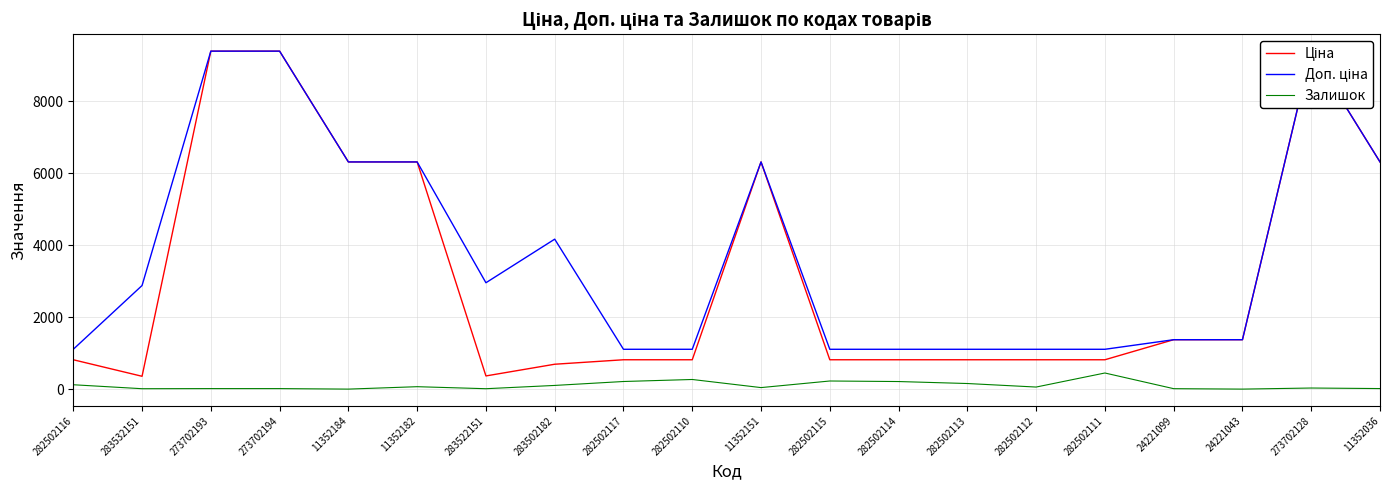

Reading left to right, what are all the values shown in this chart?

Ціна: 818.5	359.9	9384.0	9384.0	6308.8	6308.8	369.5	694.3	818.5	818.5	6308.8	818.5	818.5	818.5	818.5	818.5	1375.4	1375.4	9384.0	6308.8
Доп. ціна: 1109.2	2878.8	9384.0	9384.0	6308.8	6308.8	2955.8	4165.6	1109.2	1109.2	6308.8	1109.2	1109.2	1109.2	1109.2	1109.2	1375.0	1375.0	9384.0	6308.8
Залишок: 125.0	15.0	18.0	18.0	4.0	71.0	15.0	106.0	215.0	271.0	46.0	229.0	214.0	159.0	61.0	451.0	16.0	4.0	34.0	19.0